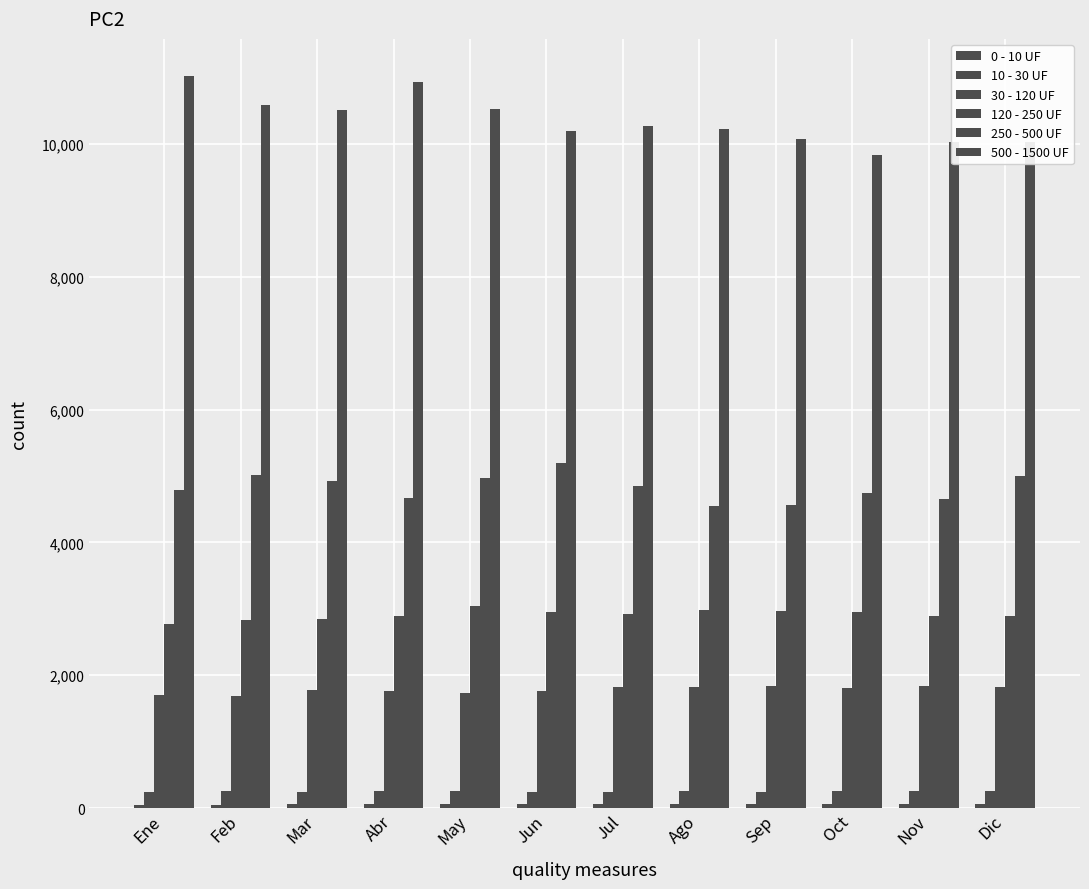

How many data points in 10 - 30 UF are less than 250?

6